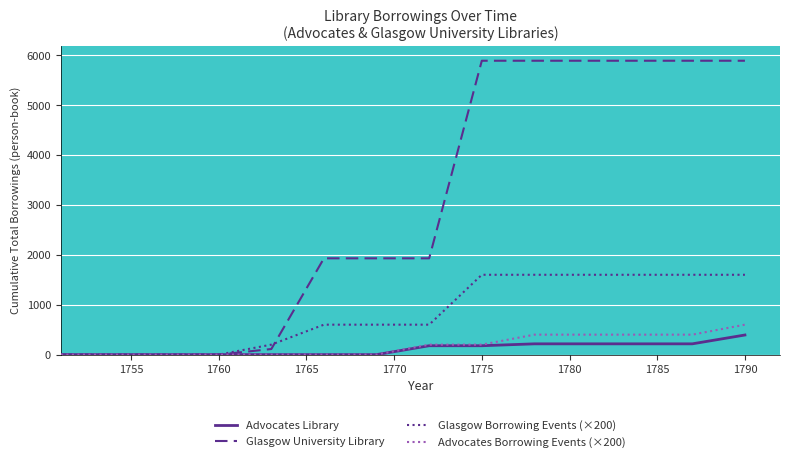

Which series has the widest spread of values?

Glasgow University Library